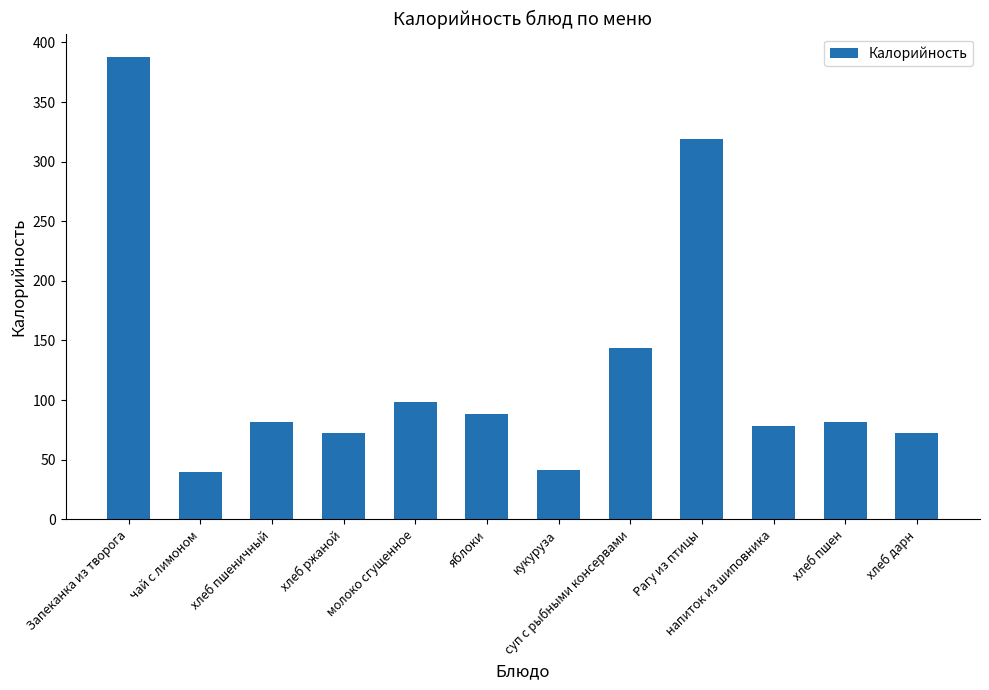

What is the difference between the values at молоко сгущенное and хлеб дарн?

26